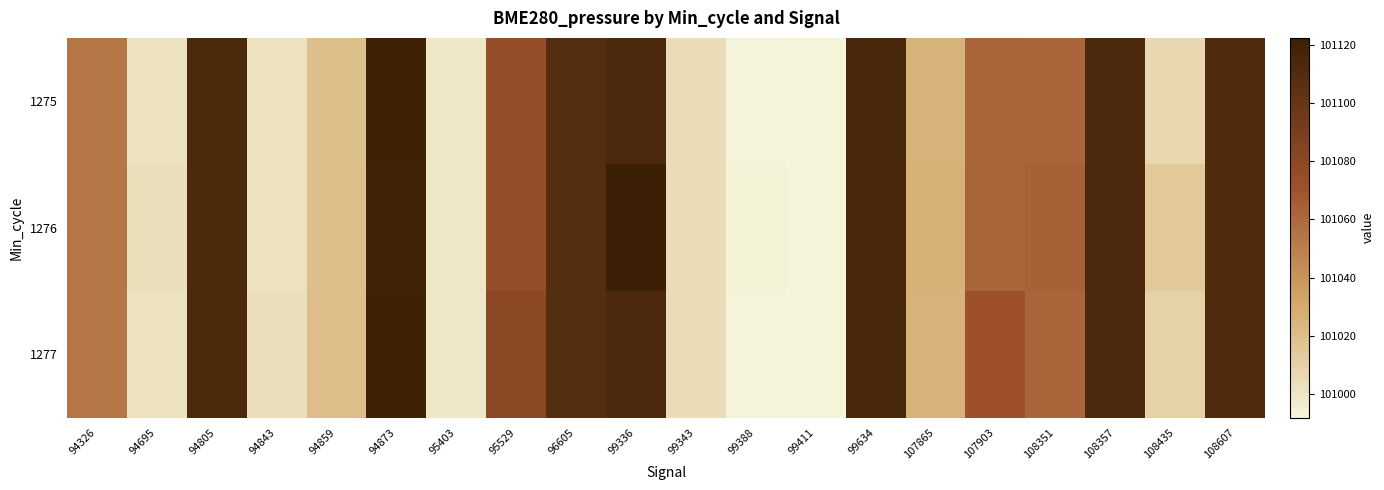

At which category does the chart reach its peak across all series?

99336